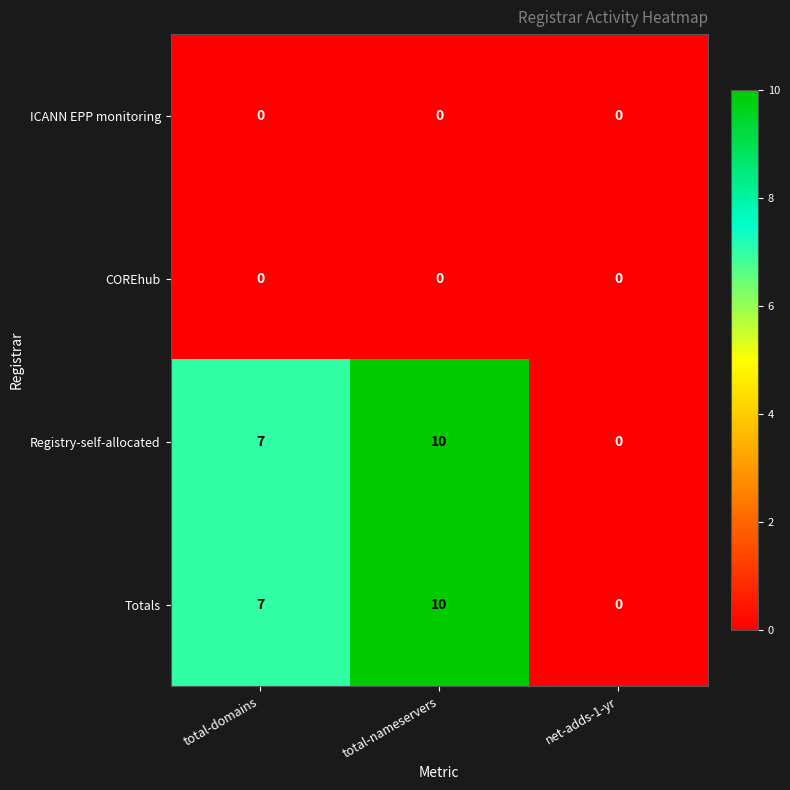

Count the Registry-self-allocated values in the range 0 to 10.

3